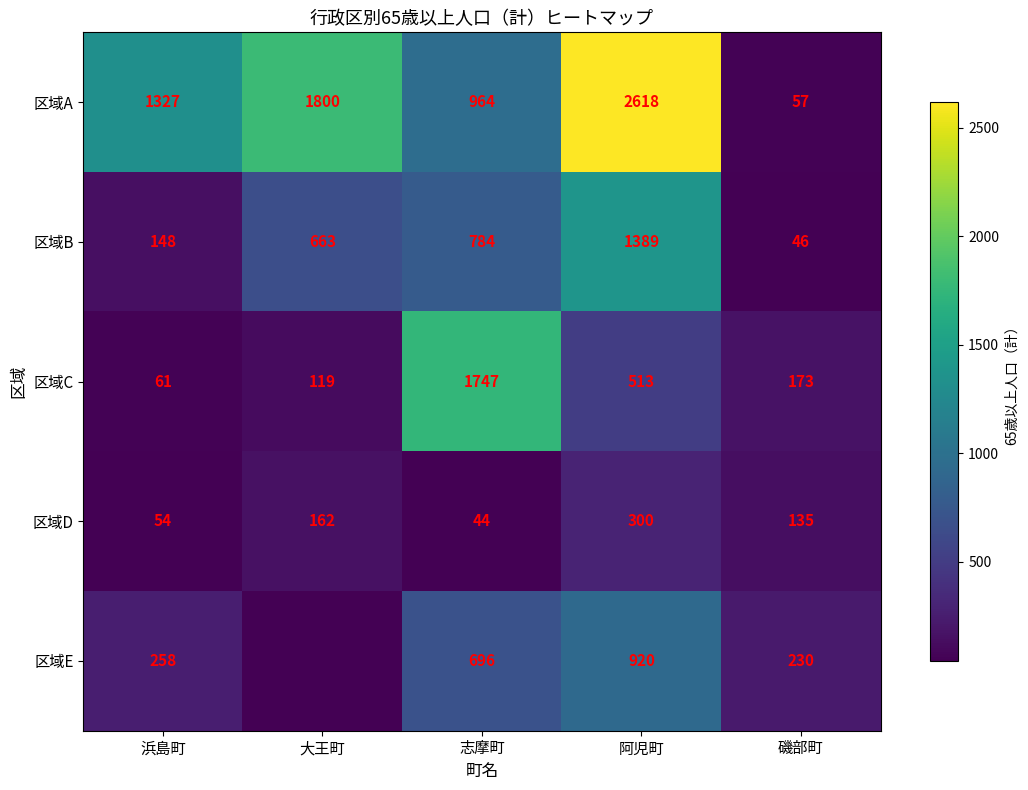

What is the difference between the 区域D values at 大王町 and 阿児町?

138